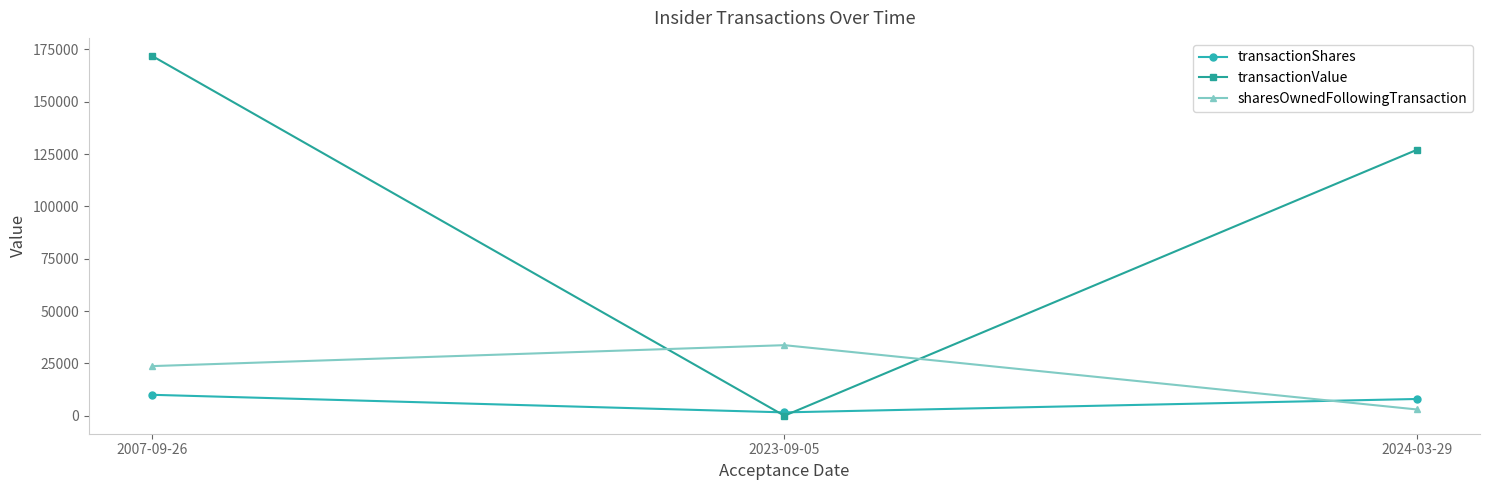

What is the sum of the sharesOwnedFollowingTransaction values at 2007-09-26 and 2023-09-05?

57414